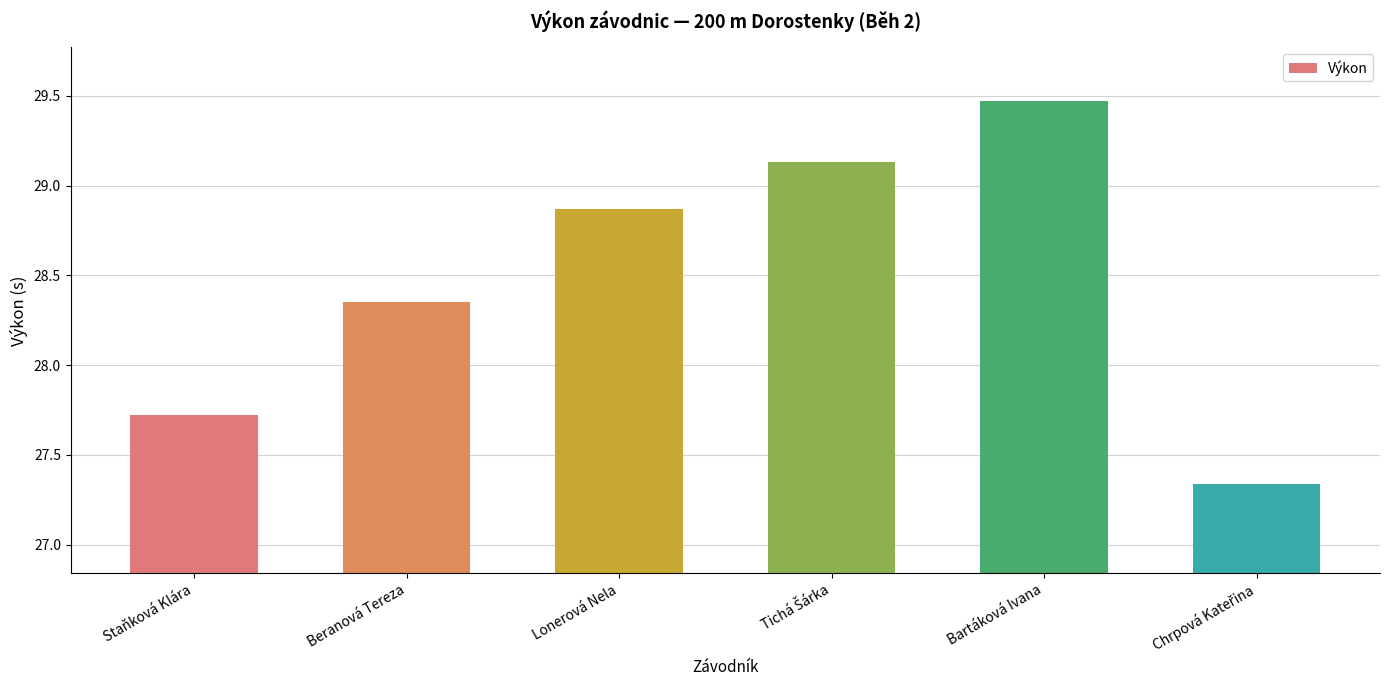

What is the difference between the maximum and minimum values?

2.1